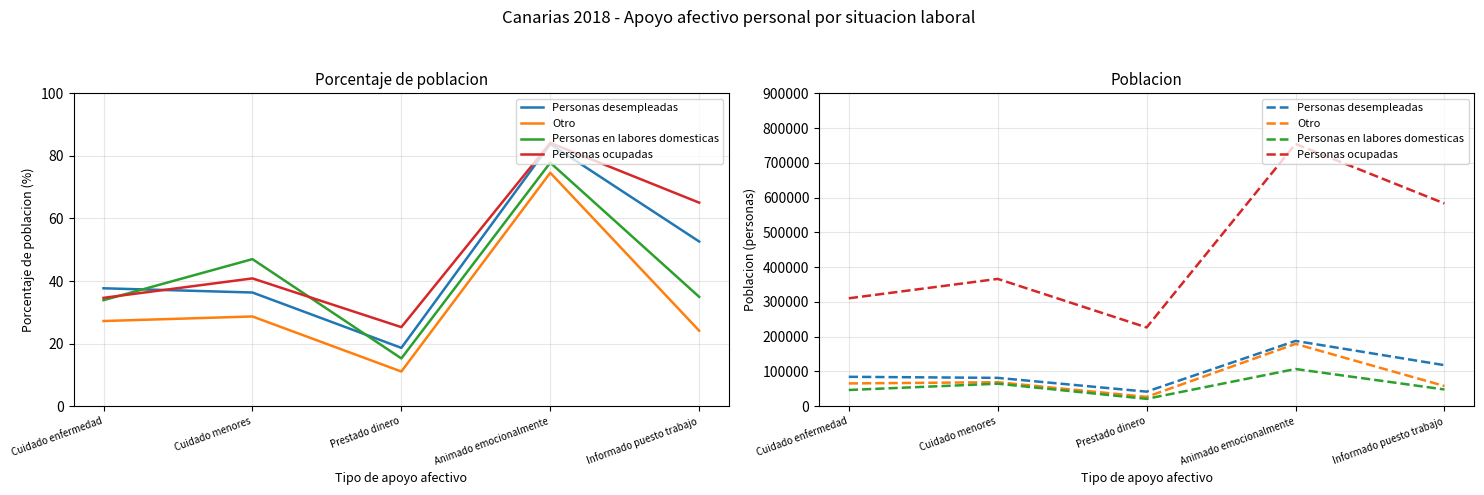

Is it true that Personas en labores domesticas equals 46525 at Cuidado enfermedad?

True